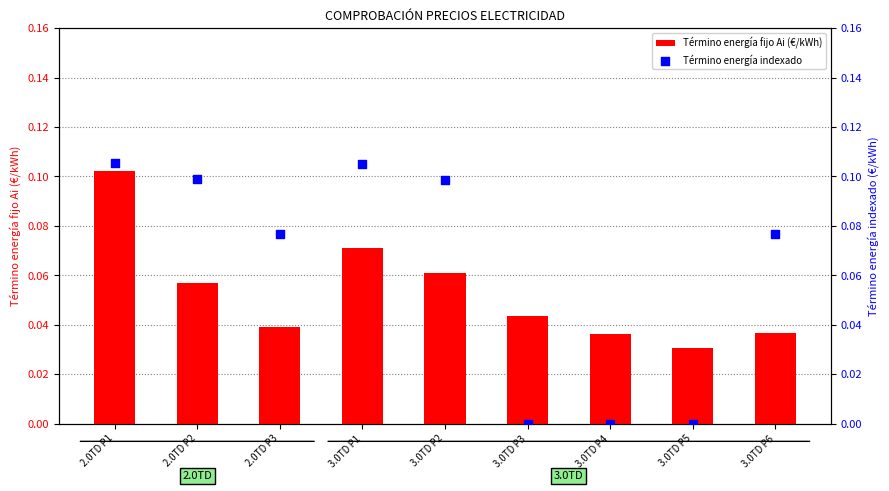

At how many categories does at least one series exceed 0?

9